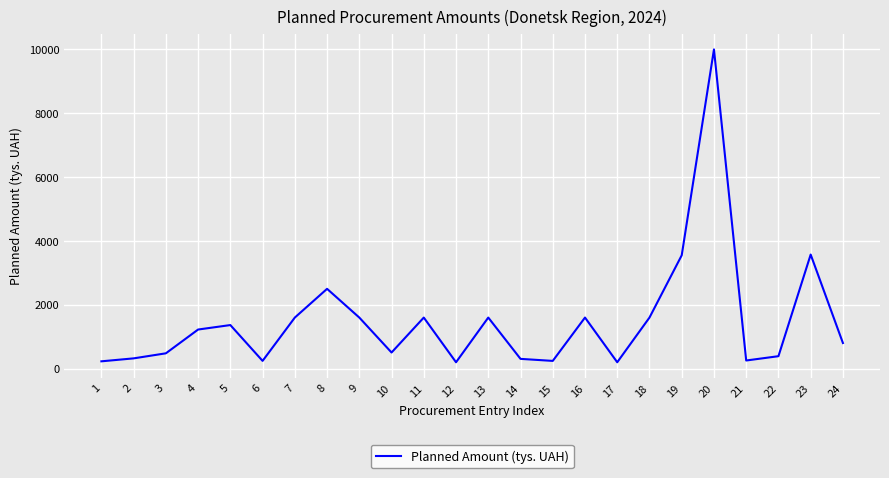

Between 7 and 1, which is larger?

7